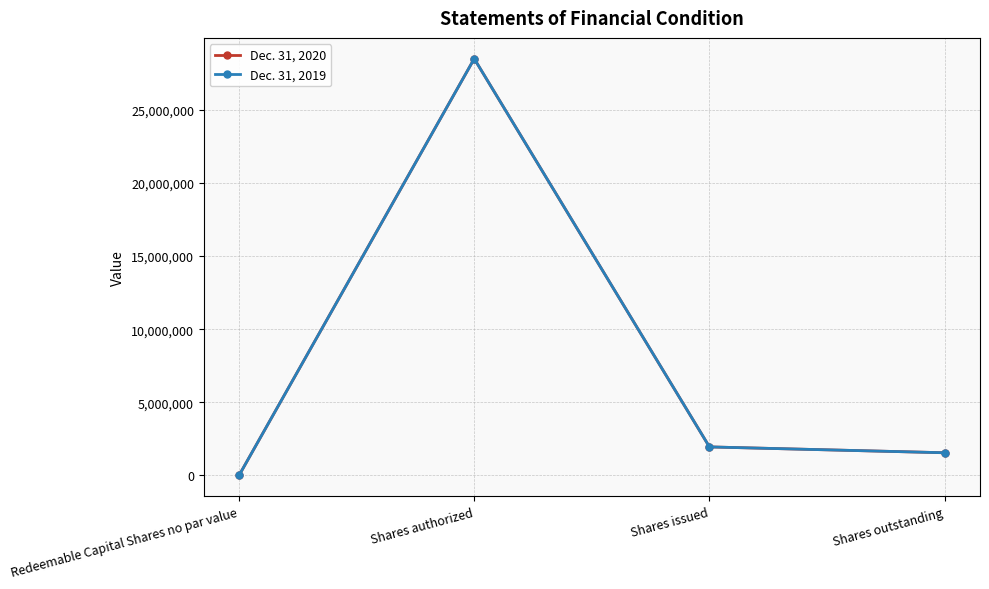

What is the sum of all Dec. 31, 2020 values?

32000000